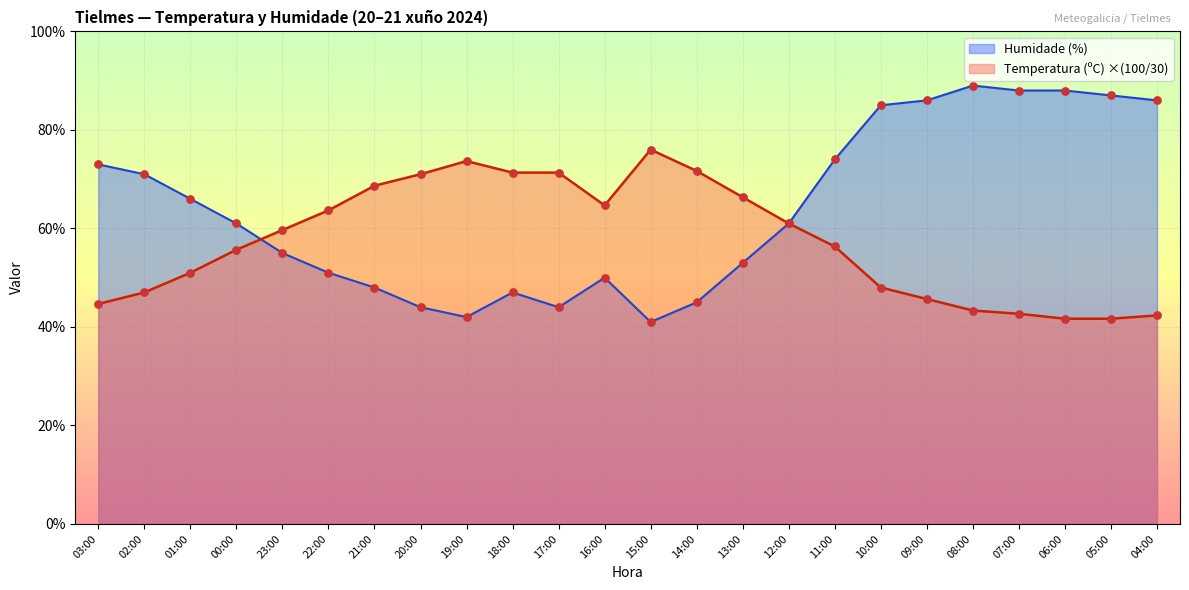

Which series has the largest Y range (max minus min)?

Humidade (%)